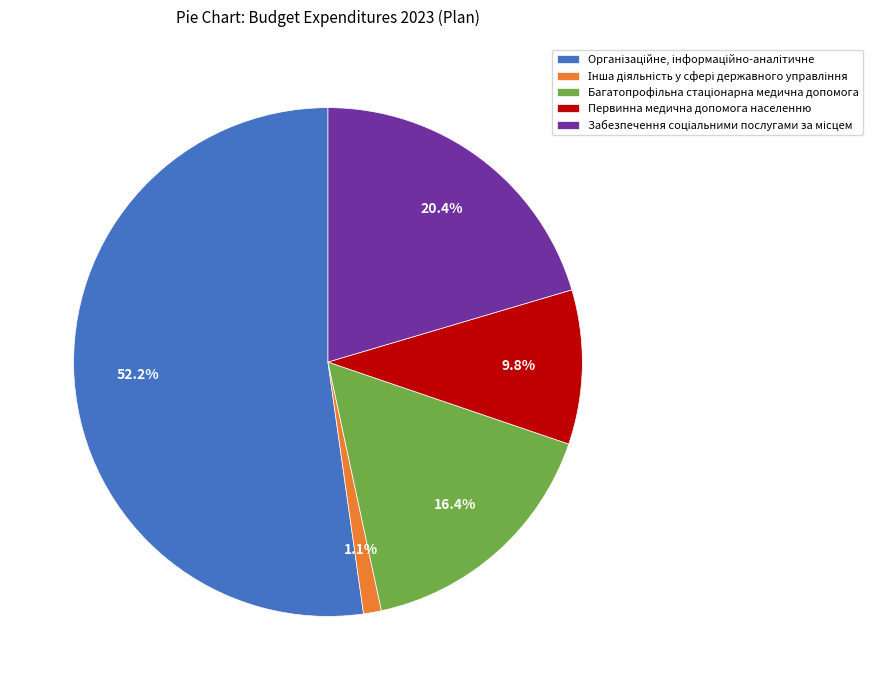

Does Первинна медична допомога населенню account for over 50% of the chart?

No